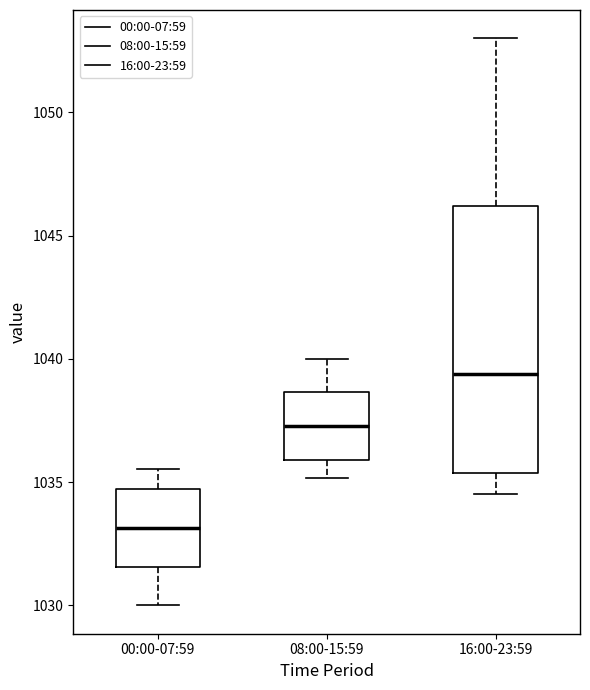

Where is the upper edge of the box for 00:00-07:59 on the y-axis? The values are not printed on the chart, so give them approximately, as read against the axis.

1034.5